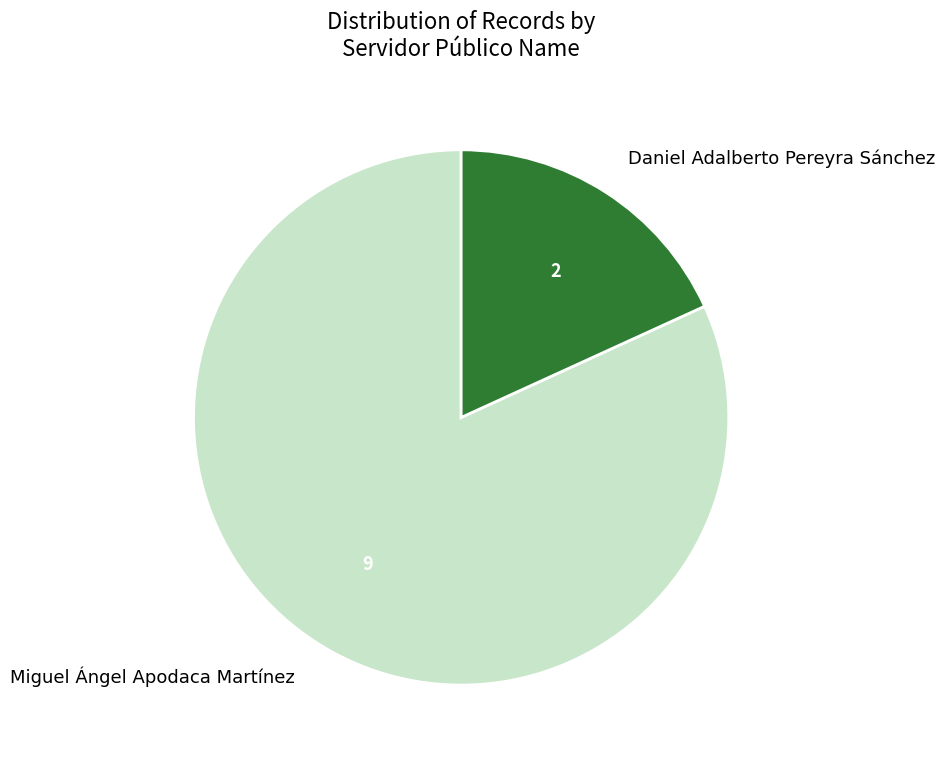

The Daniel Adalberto Pereyra Sánchez slice represents 18% of the pie. True or false?

True